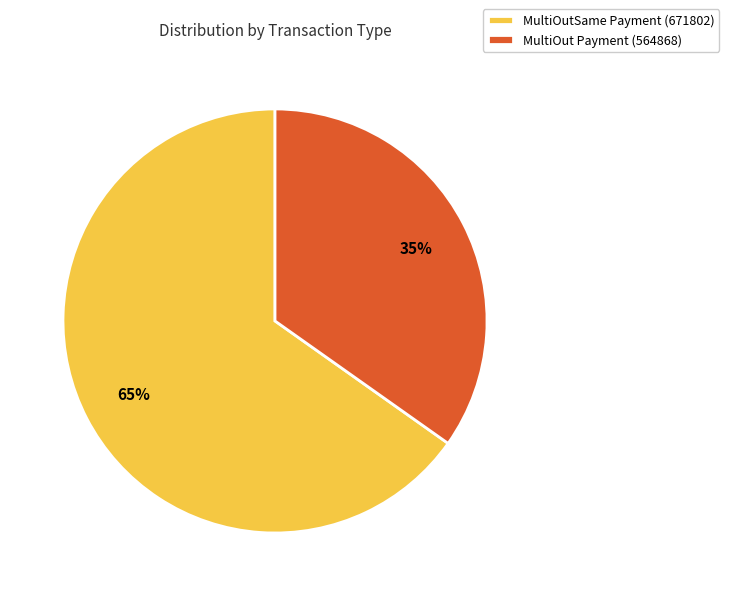

True or false: MultiOut Payment (564868) accounts for 20% of the total.

False